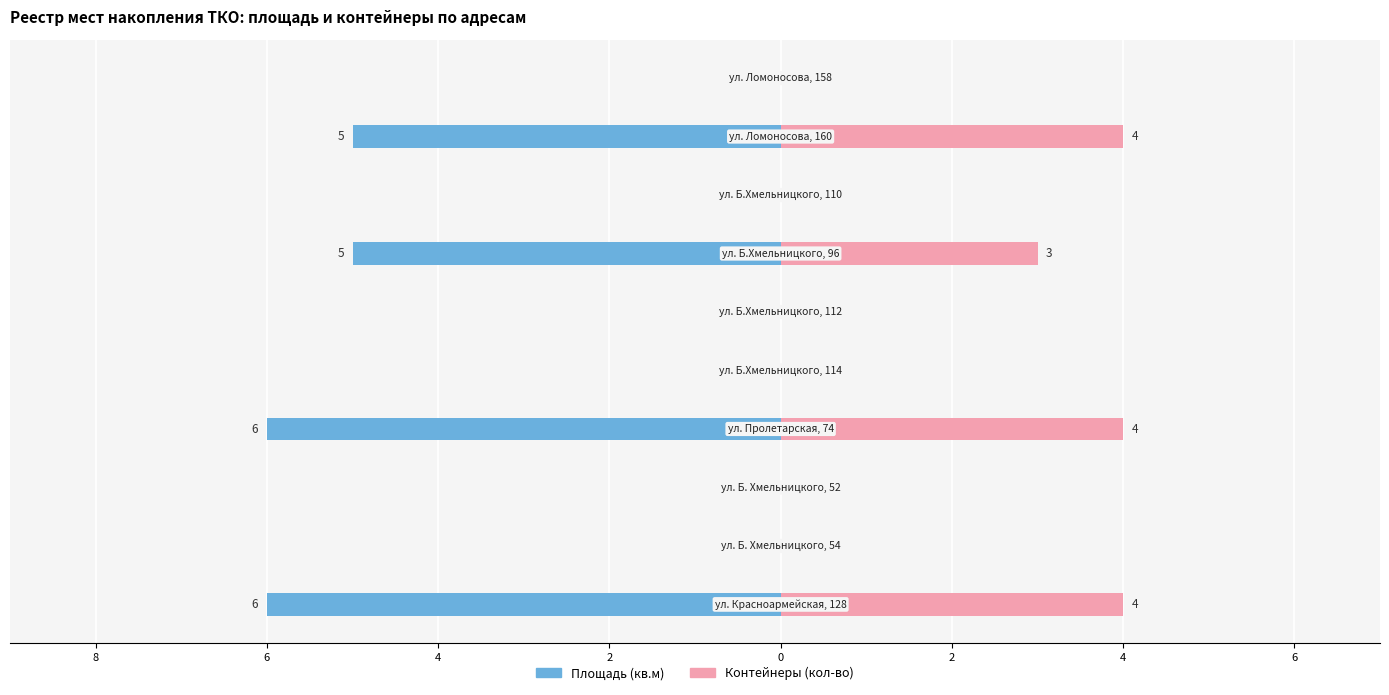

Reading left to right, transcribe all the data shown in this chart.

Площадь (кв.м): -6	0	0	-6	0	0	-5	0	-5	0
Контейнеры (кол-во): 4	0	0	4	0	0	3	0	4	0